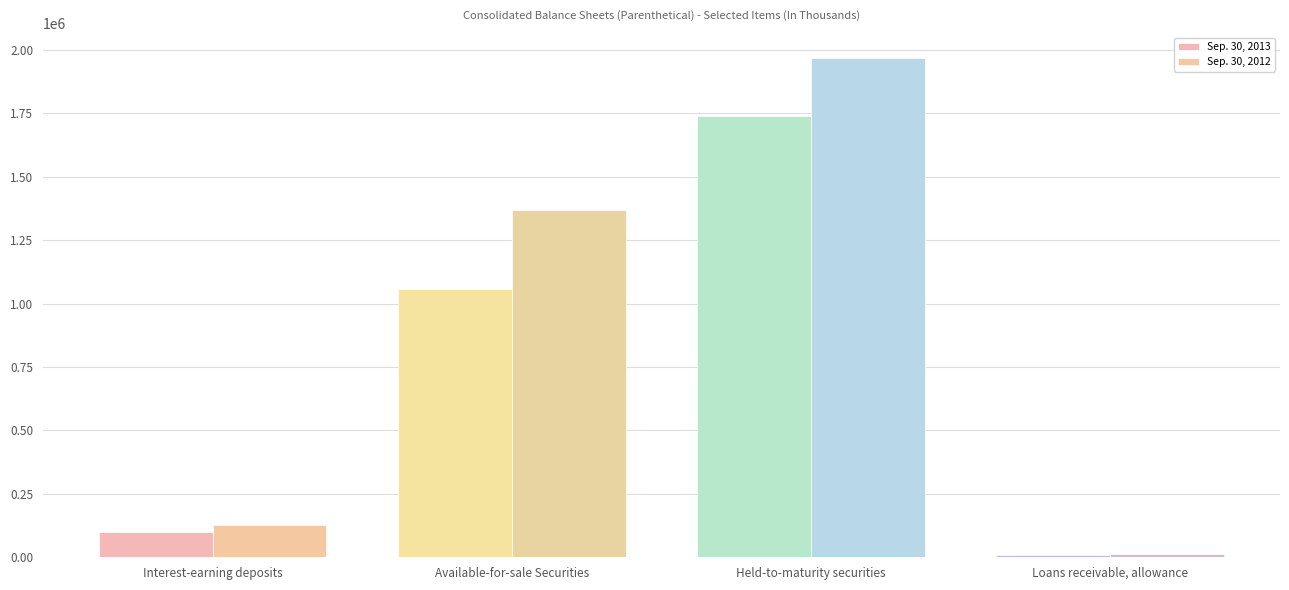

Which category has the highest value across all series?

Held-to-maturity securities